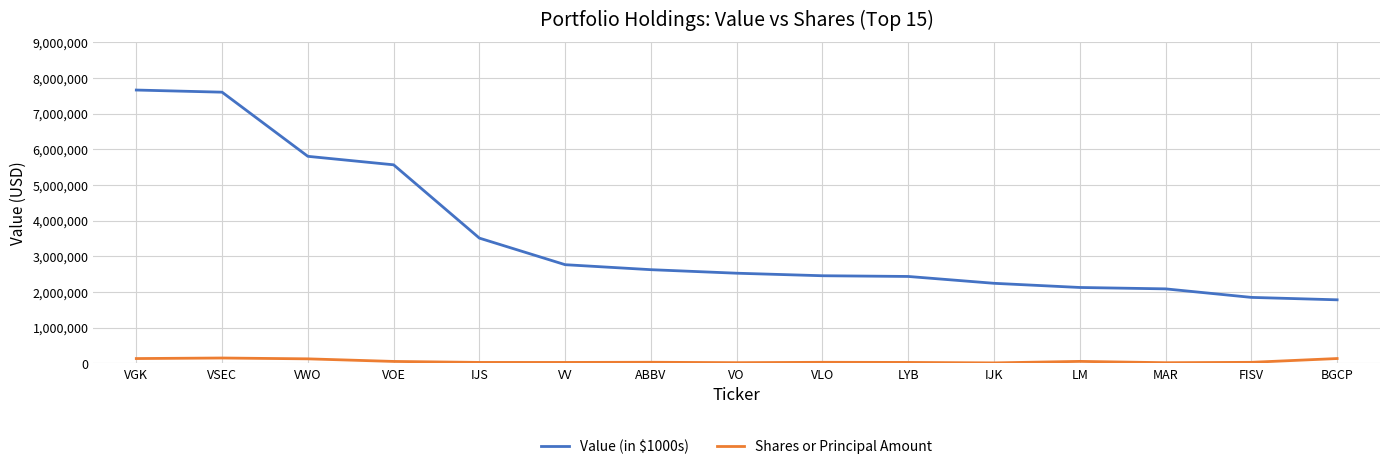

Rank the series at VOE from highest to lowest value.

Value (in $1000s), Shares or Principal Amount